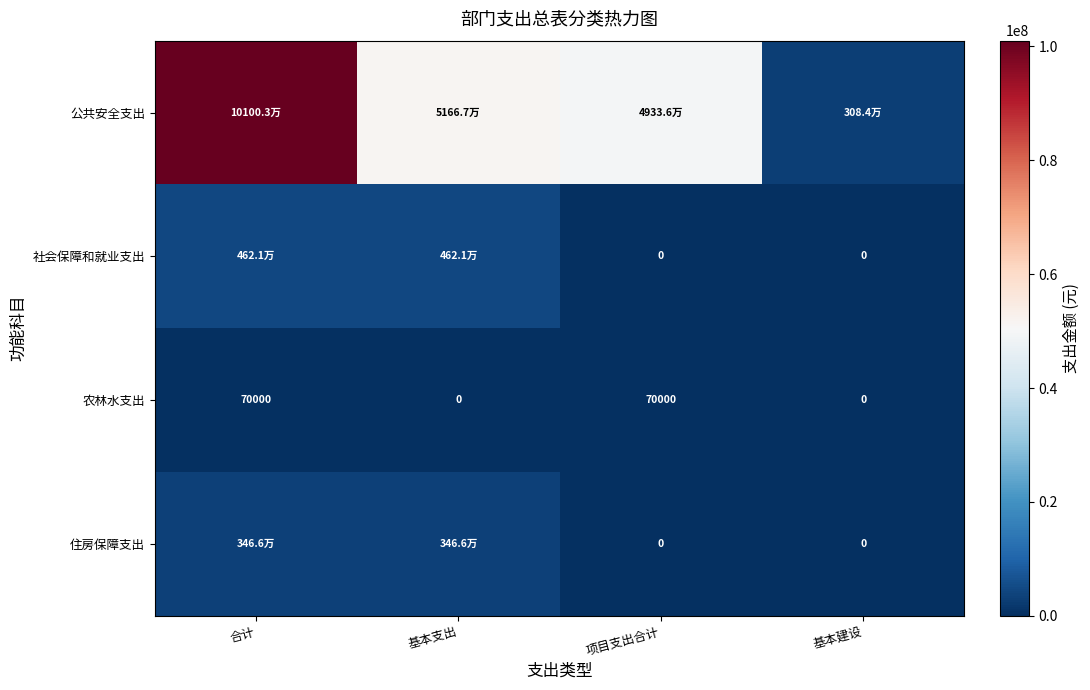

What is the highest value of the 公共安全支出 series?

101003082.8